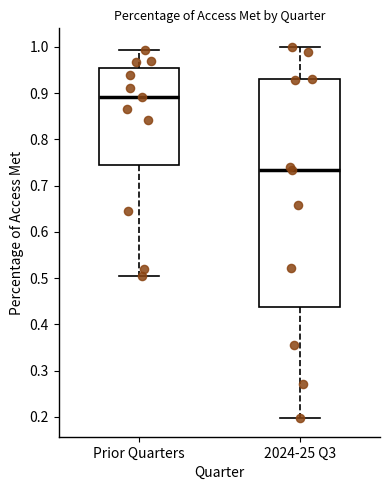

Where does the upper whisker of the box for 2024-25 Q3 end on the y-axis? The values are not printed on the chart, so give them approximately, as read against the axis.

1.00